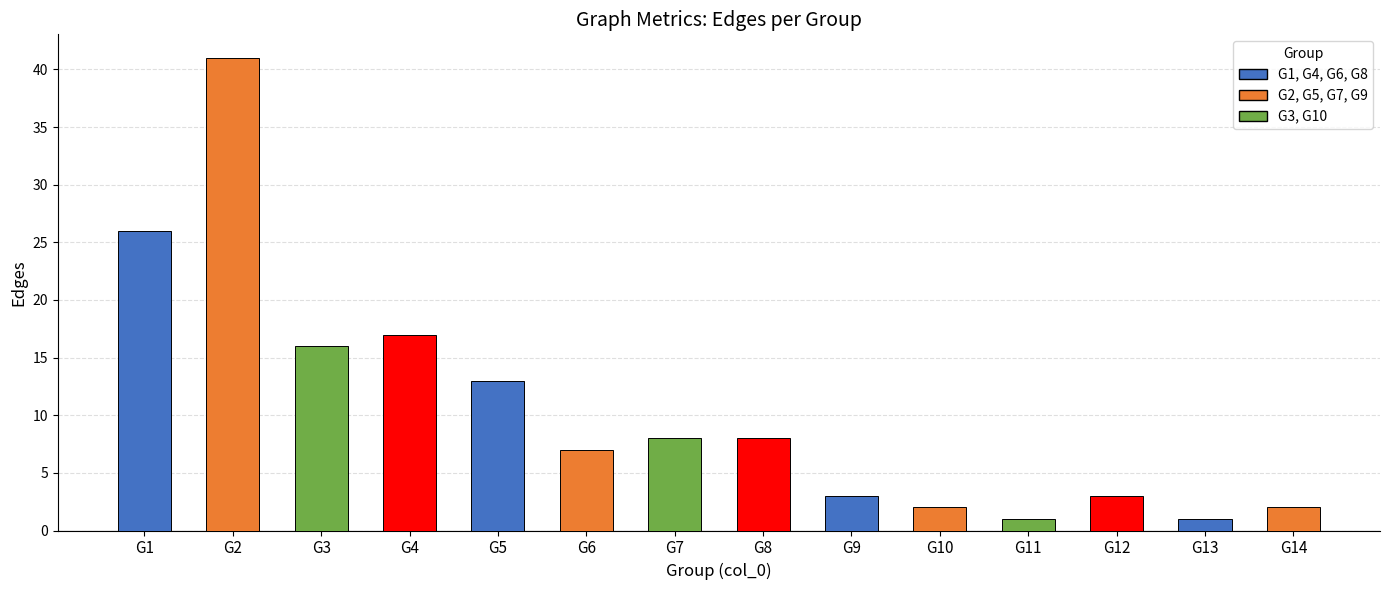

Reading right to left, list all the values displayed in this chart.

2	1	3	1	2	3	8	8	7	13	17	16	41	26